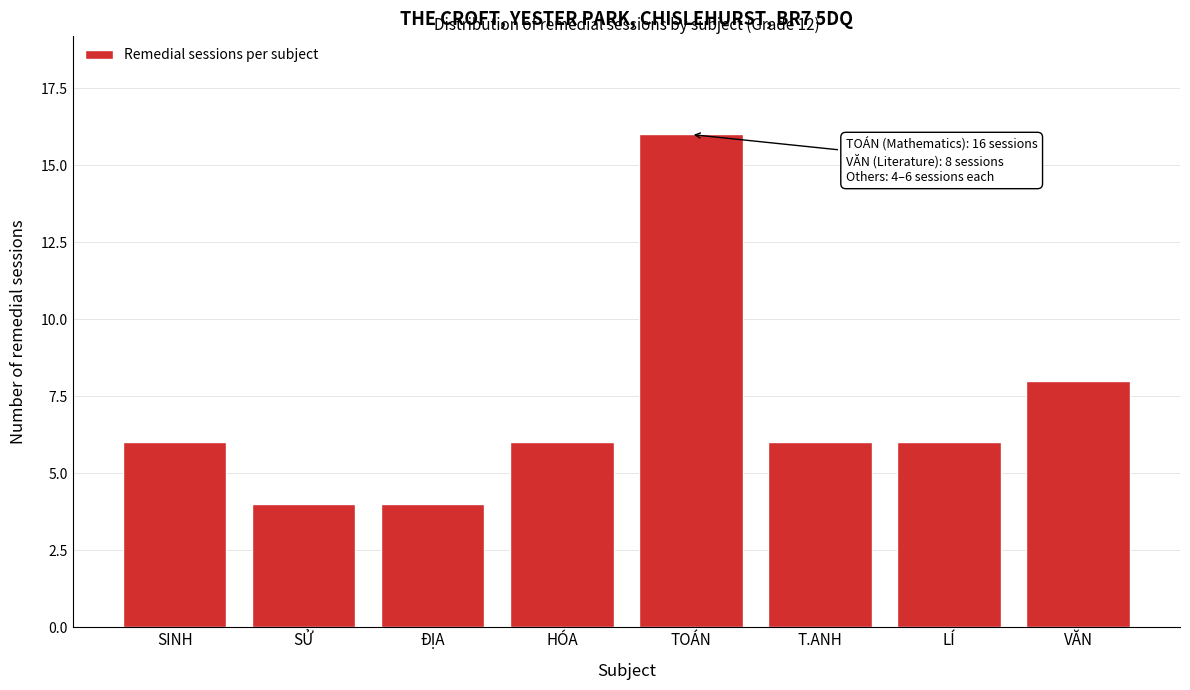

Reading left to right, transcribe all the data shown in this chart.

SINH=6	SỬ=4	ĐỊA=4	HÓA=6	TOÁN=16	T.ANH=6	LÍ=6	VĂN=8